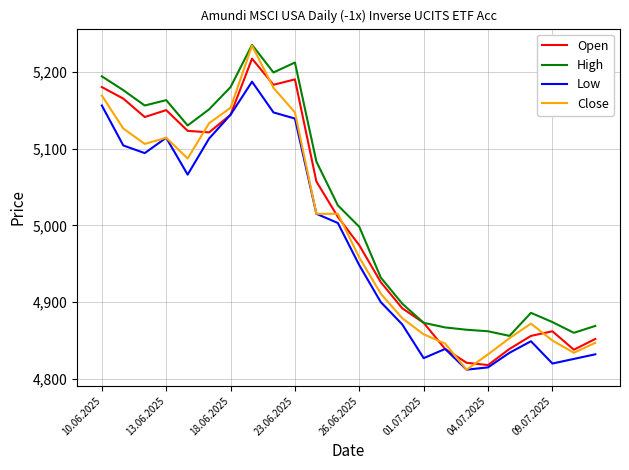

What is the difference between the maximum and minimum values in the Low series?

375